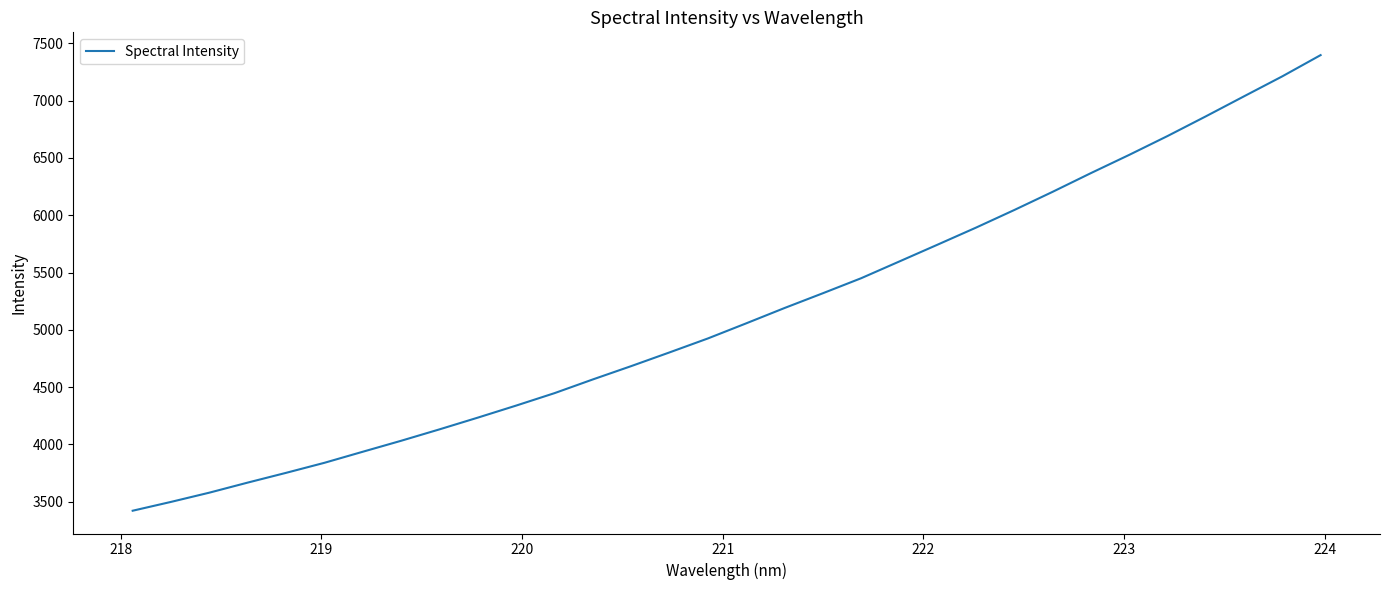

What is the minimum value shown in the chart?

3422.1